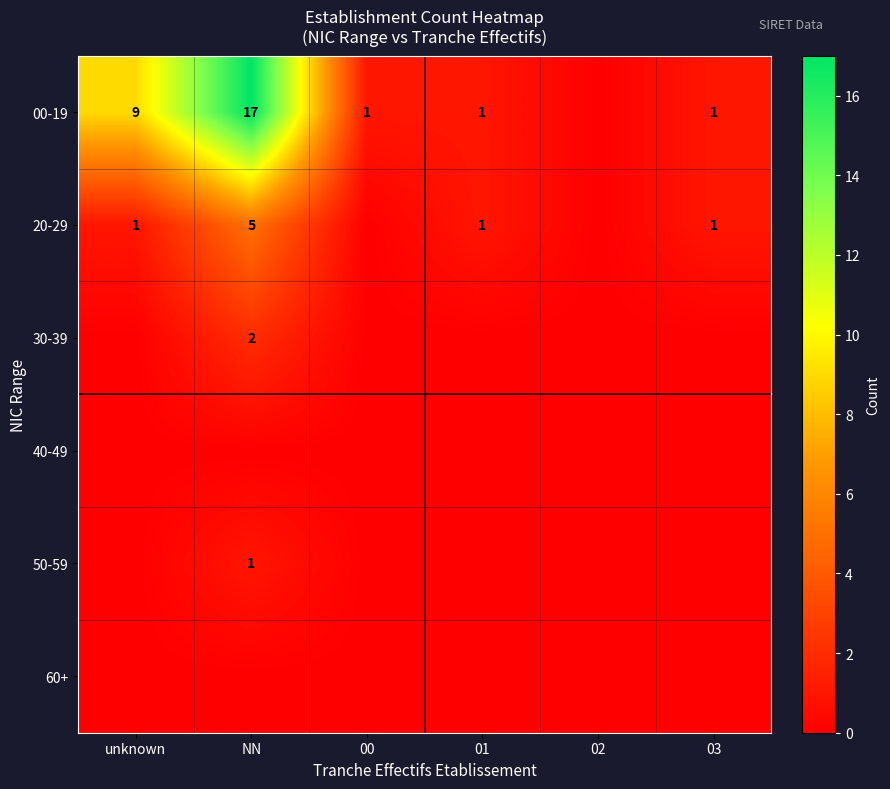

Is it true that 20-29 equals 1 at 03?

True